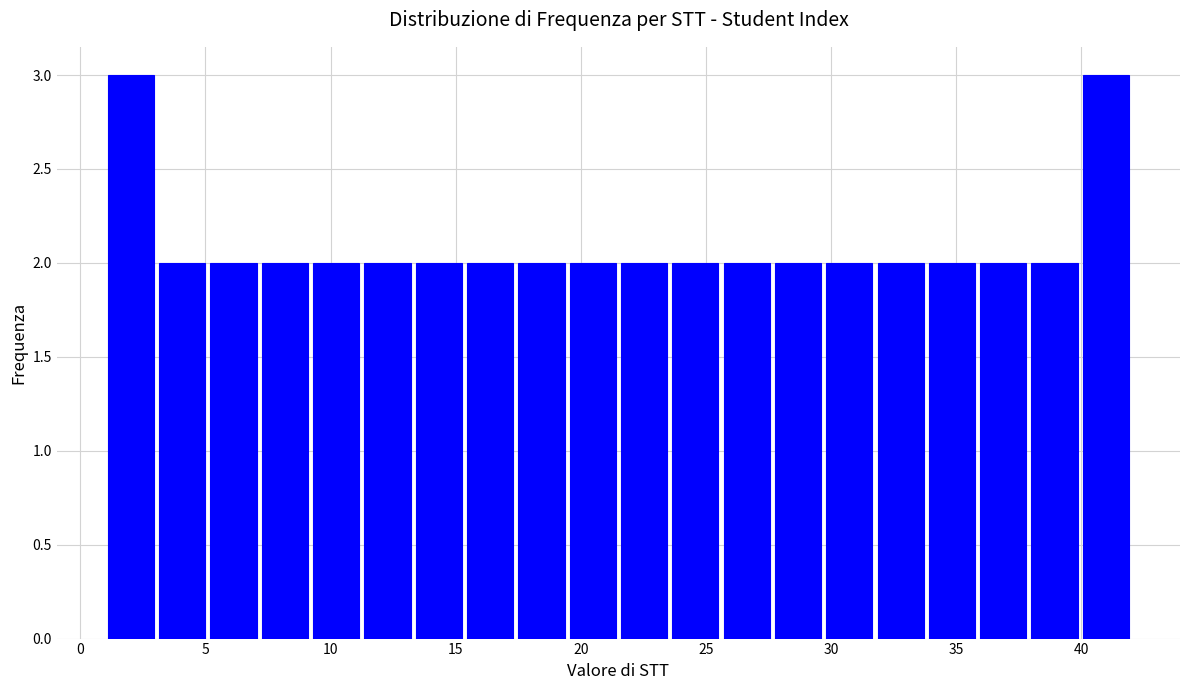

How tall is the bar that spans 11.25 to 13.30 on the x-axis? Neither the bar edges nor the heights are printed on the chart, so give them approximately, as read against the axes.

2